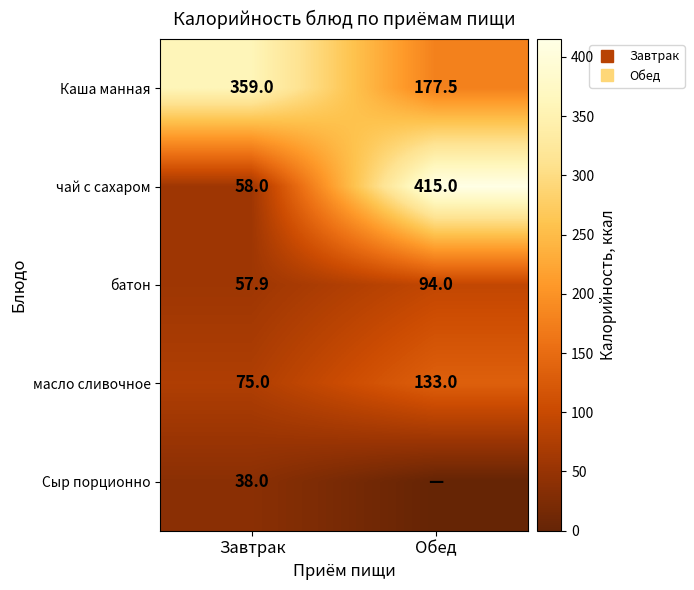

At which category is the sum across all series the highest?

Обед